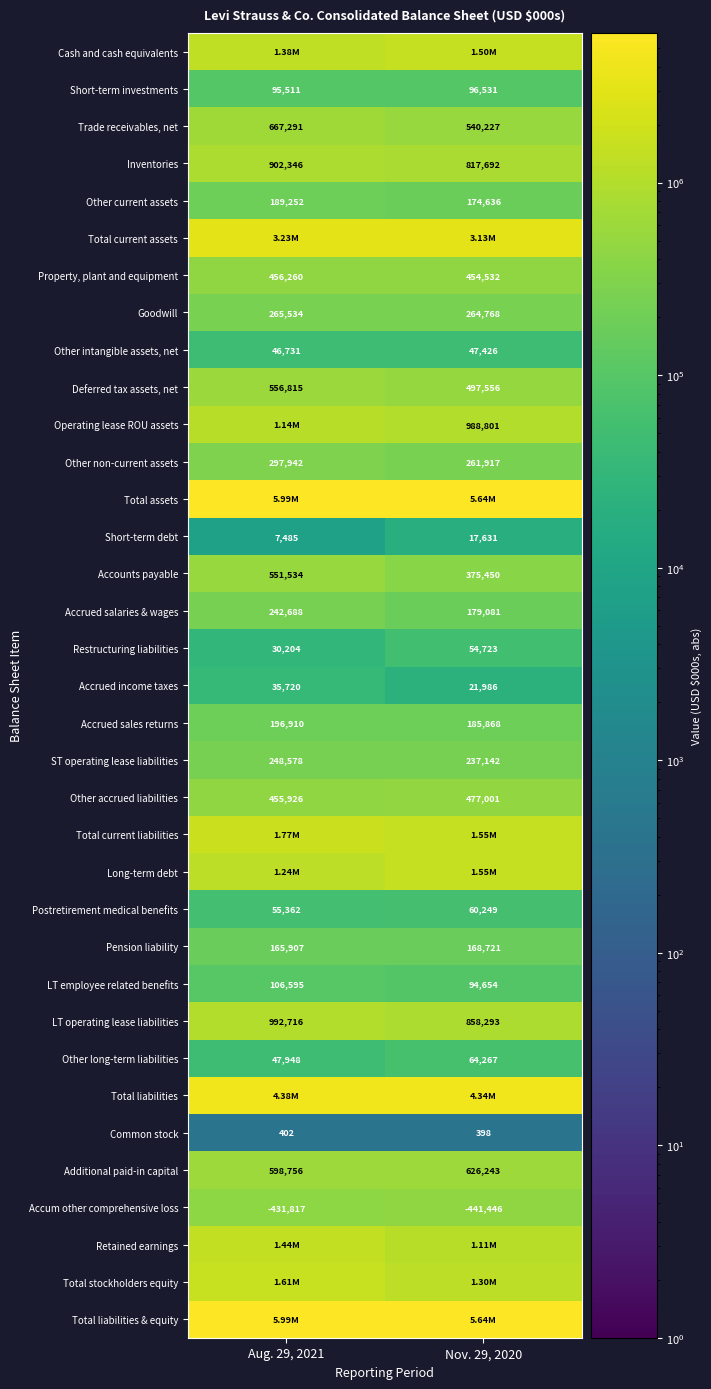

How many series are shown in this chart?

35